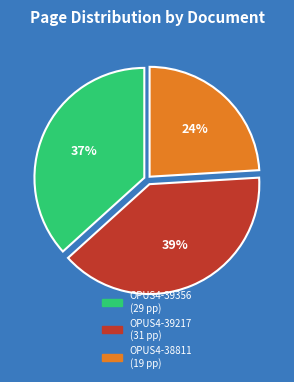

How many slices are in this pie chart?

3